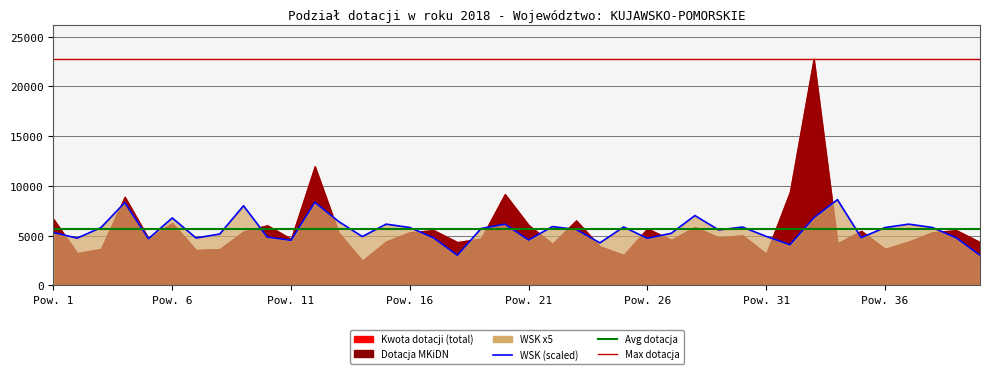

What value does the WSK (scaled) series have at 37?

5820.0